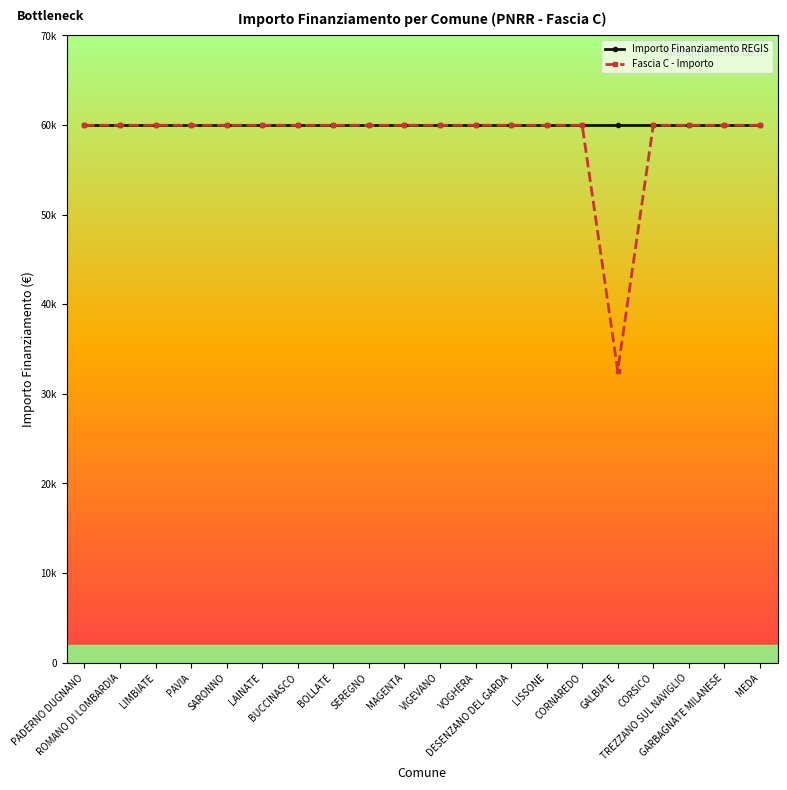

The value of Importo Finanziamento REGIS at DESENZANO DEL GARDA is 59966. True or false?

True